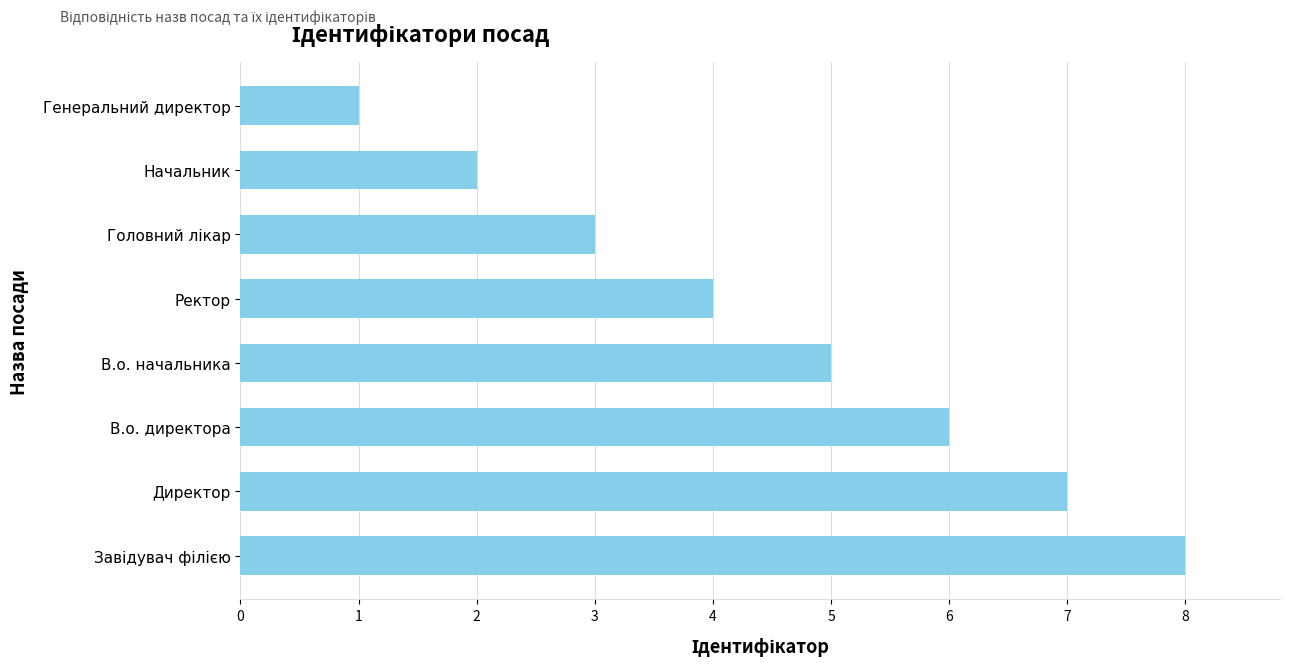

Reading top to bottom, list all the values displayed in this chart.

1	2	3	4	5	6	7	8